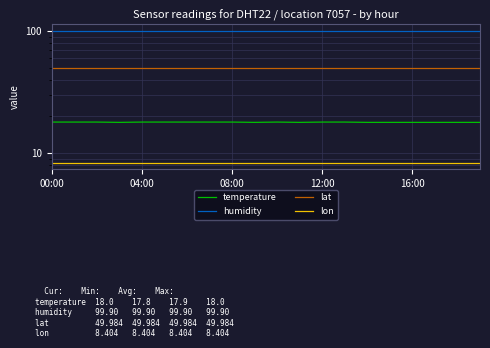

What is the label of the 8th point from the left?

7